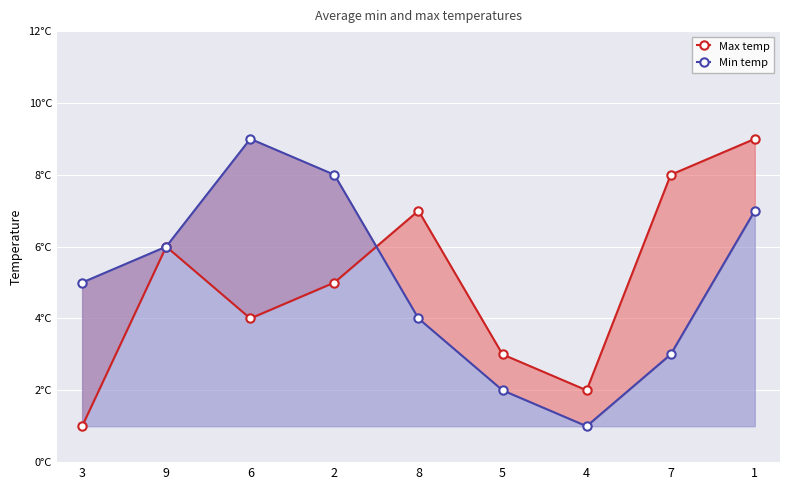

Reading left to right, list all the values displayed in this chart.

Max temp: 3=1	9=6	6=4	2=5	8=7	5=3	4=2	7=8	1=9
Min temp: 3=5	9=6	6=9	2=8	8=4	5=2	4=1	7=3	1=7